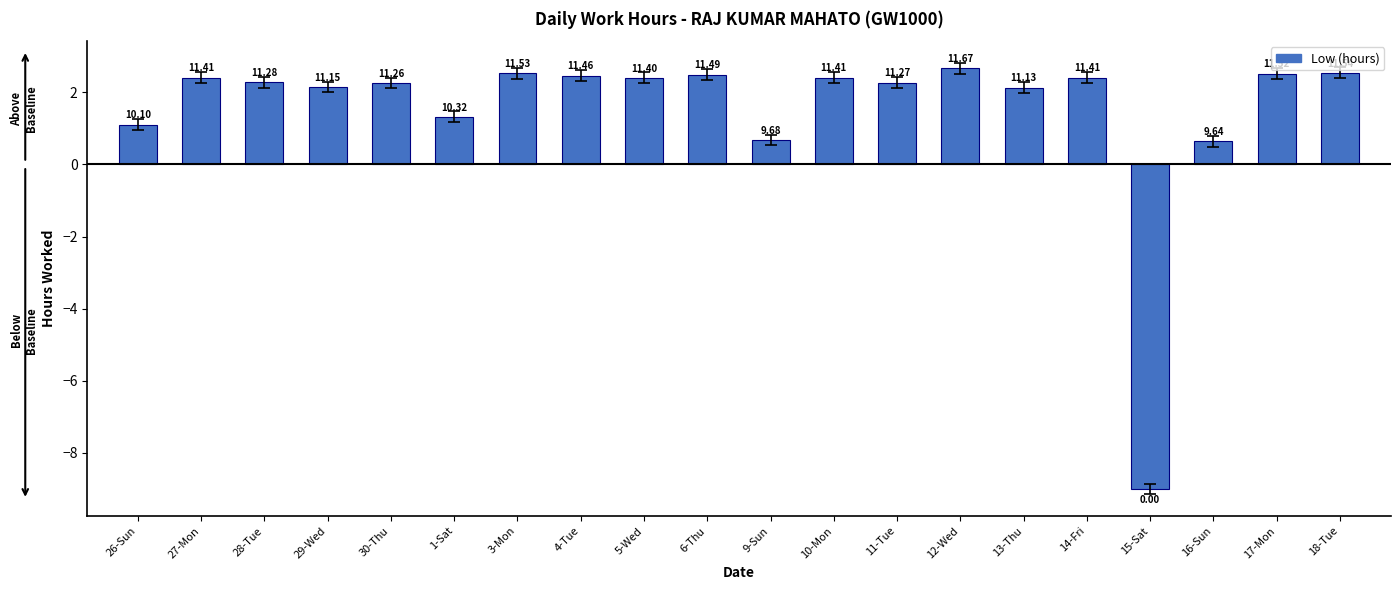

What is the change in value from 29-Wed to 18-Tue?

+0.4